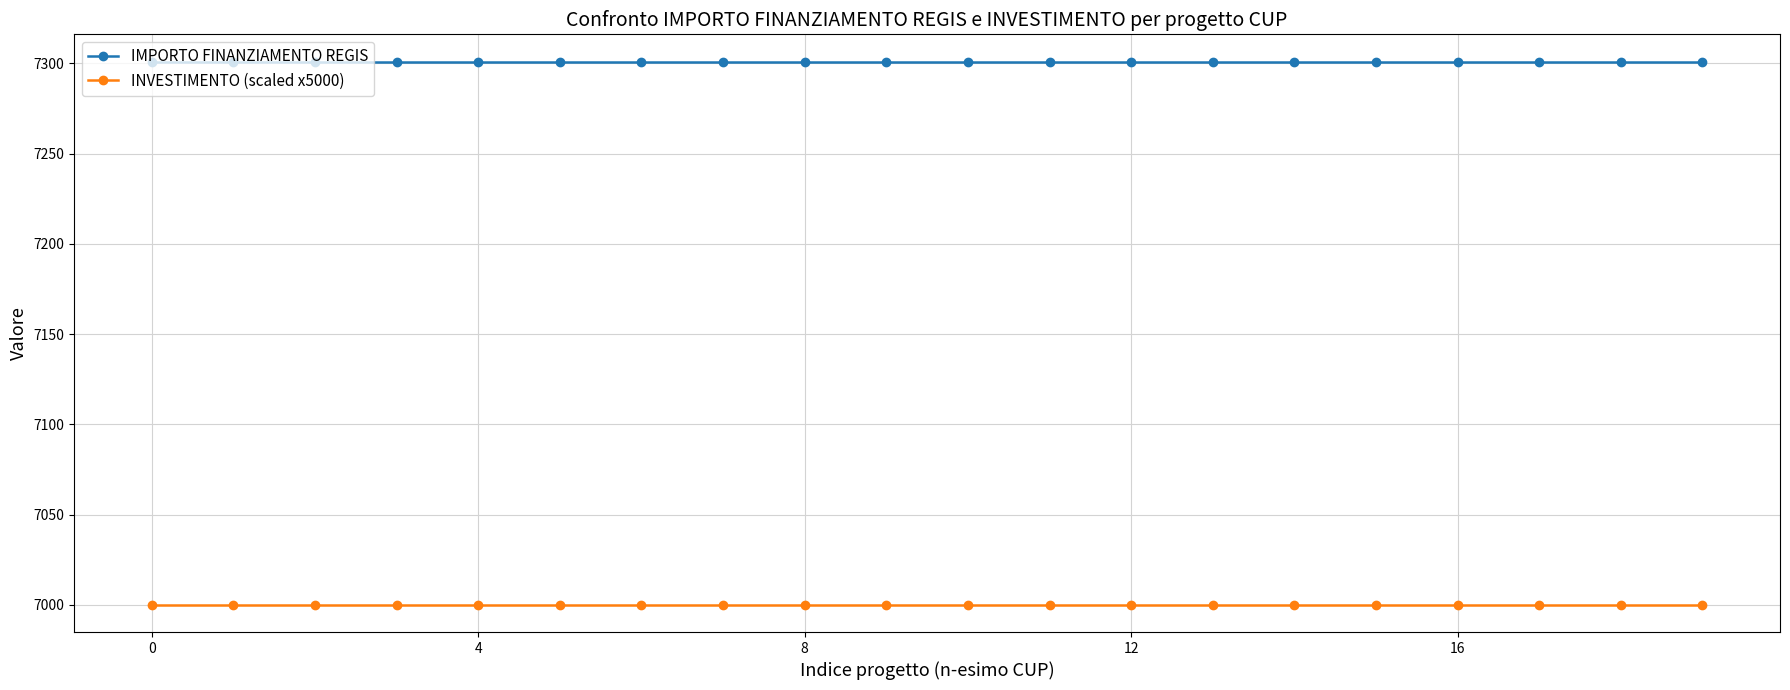

Reading right to left, what are all the values shown in this chart?

IMPORTO FINANZIAMENTO REGIS: 7301	7301	7301	7301	7301	7301	7301	7301	7301	7301	7301	7301	7301	7301	7301	7301	7301	7301	7301	7301
INVESTIMENTO (scaled x5000): 7000	7000	7000	7000	7000	7000	7000	7000	7000	7000	7000	7000	7000	7000	7000	7000	7000	7000	7000	7000